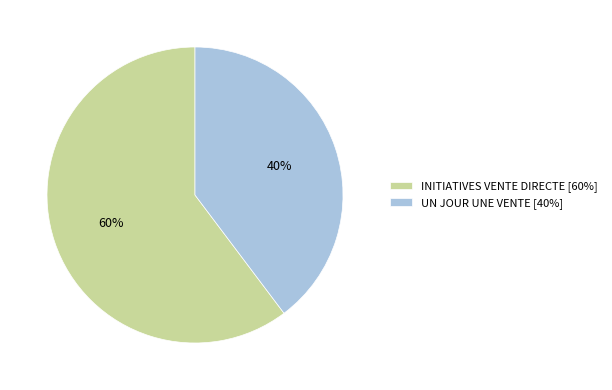

Rank the categories by value from highest to lowest.

INITIATIVES VENTE DIRECTE, UN JOUR UNE VENTE